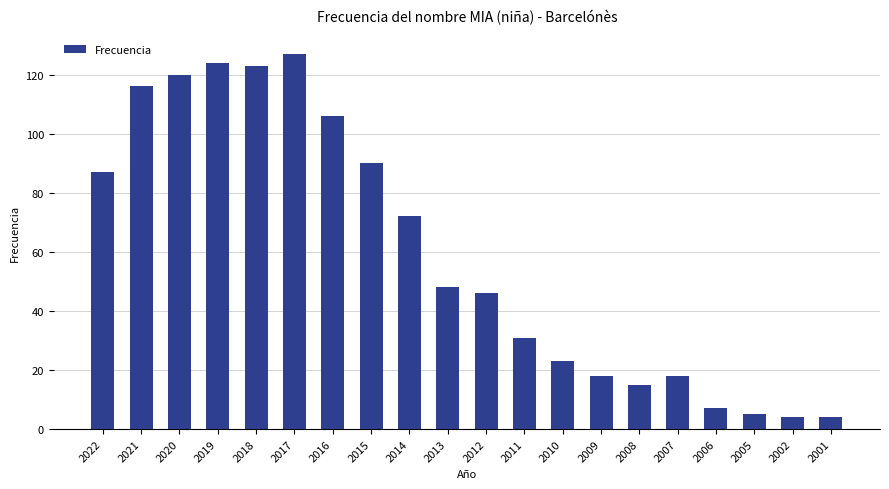

Which category has the highest value across all series?

2017